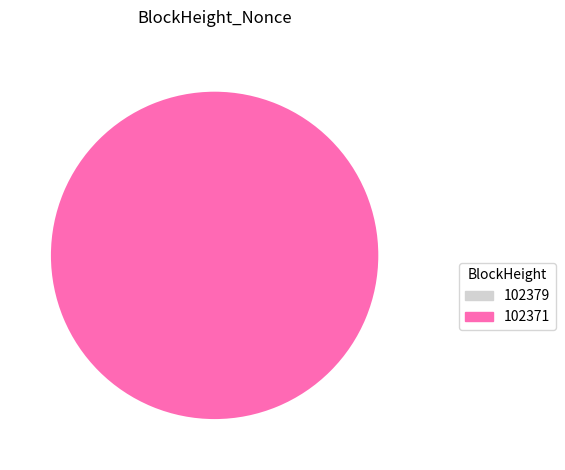

Is there any slice that represents more than half of the pie?

Yes